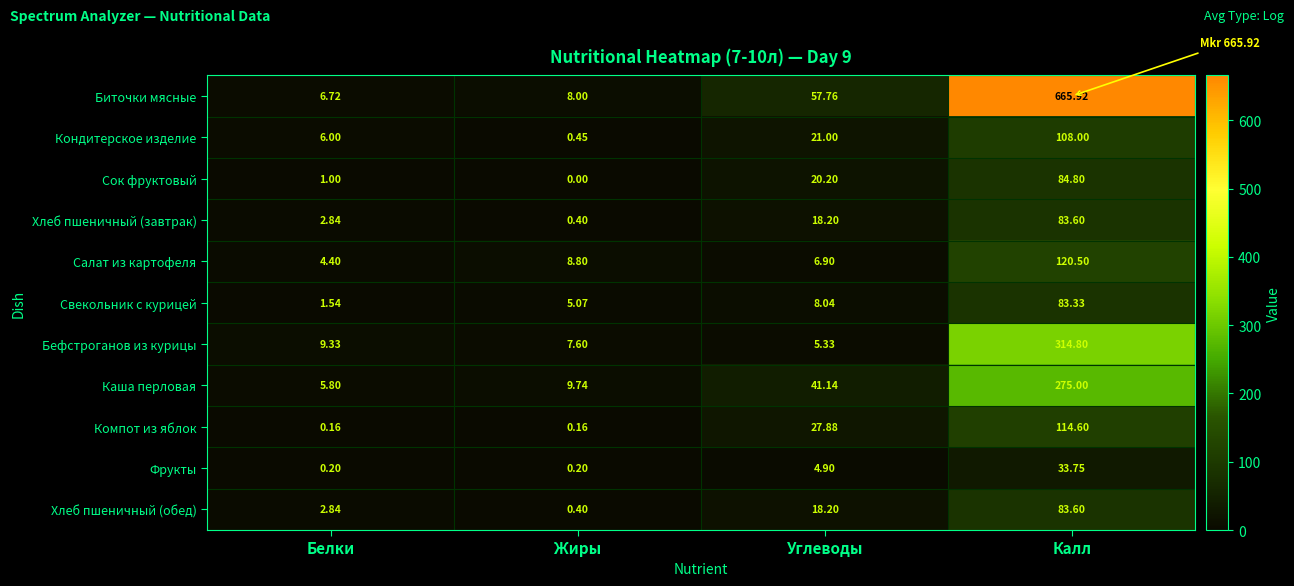

At how many categories does at least one series exceed 396?

1